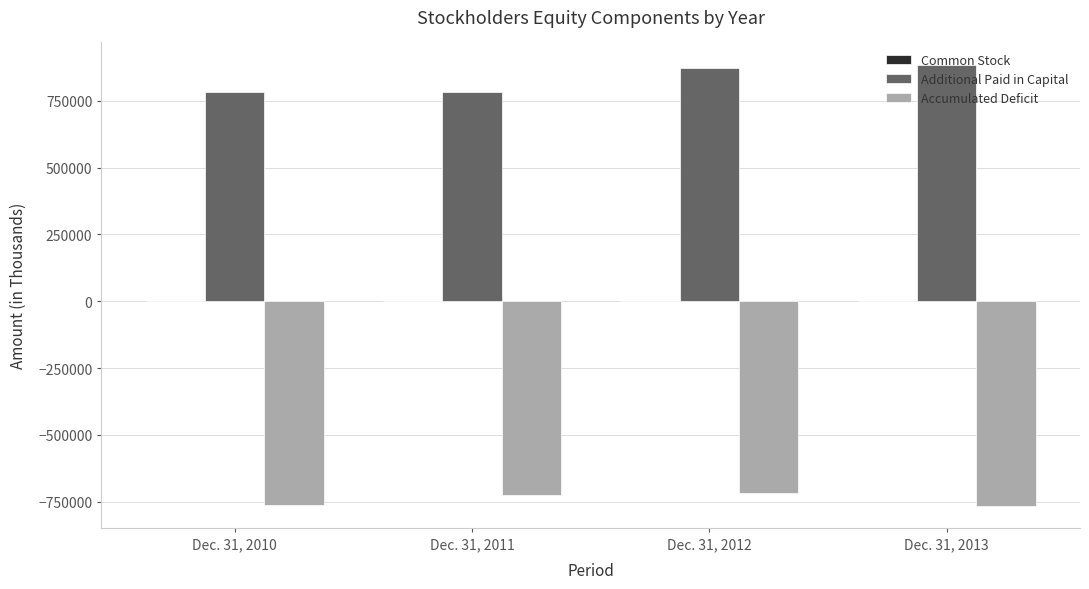

What is the sum of all Additional Paid in Capital values?

3326500